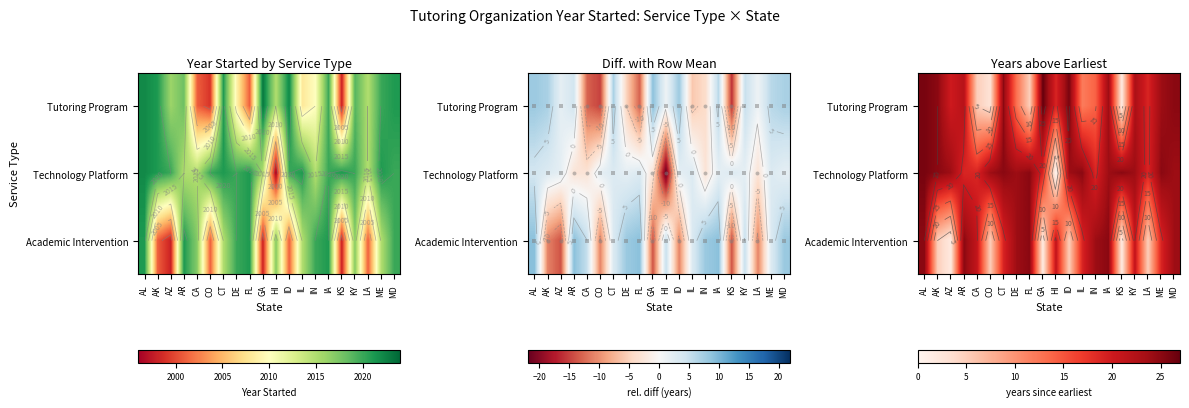

Is the value of Academic Intervention at IA greater than the value of Technology Platform at CT?

No